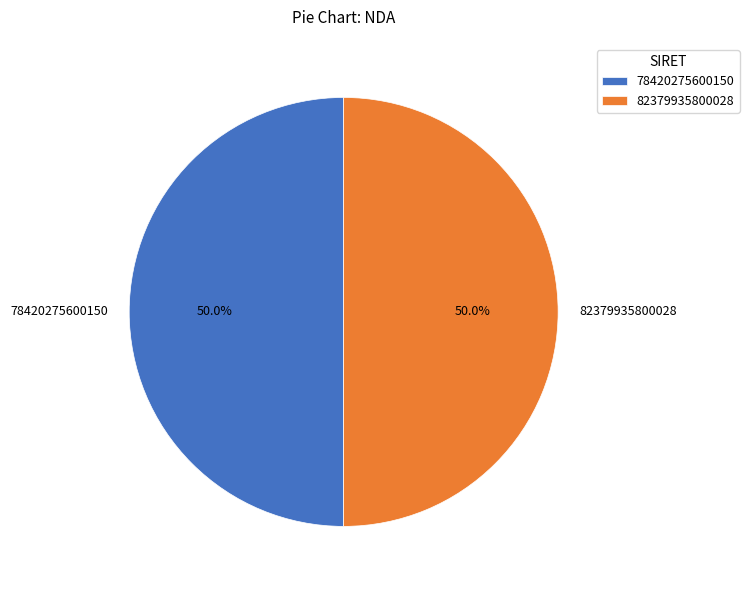

What is the ratio of the value at 82379935800028 to the value at 78420275600150?

1.0